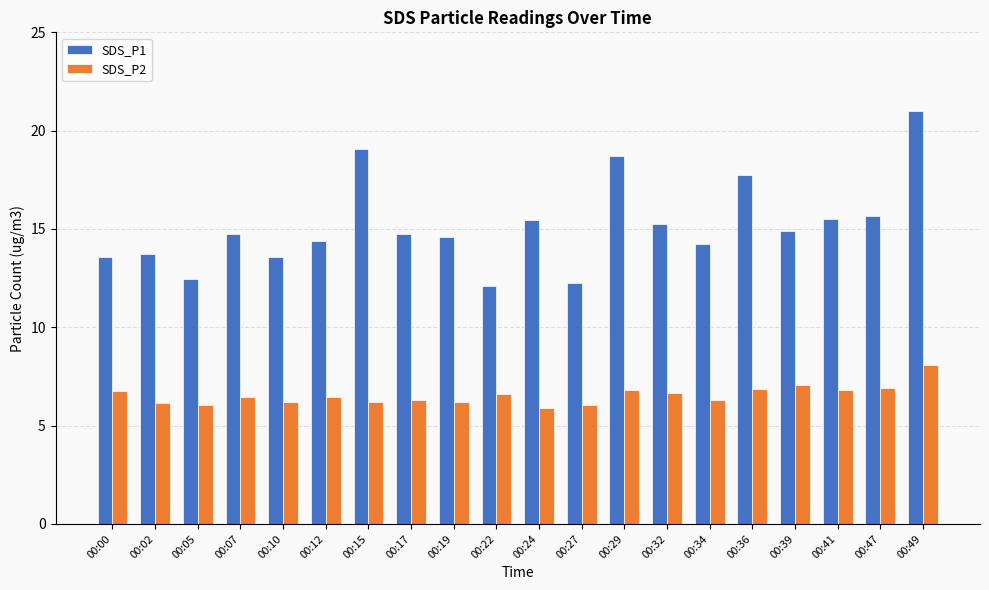

How many values in the SDS_P1 series are below 14?

6